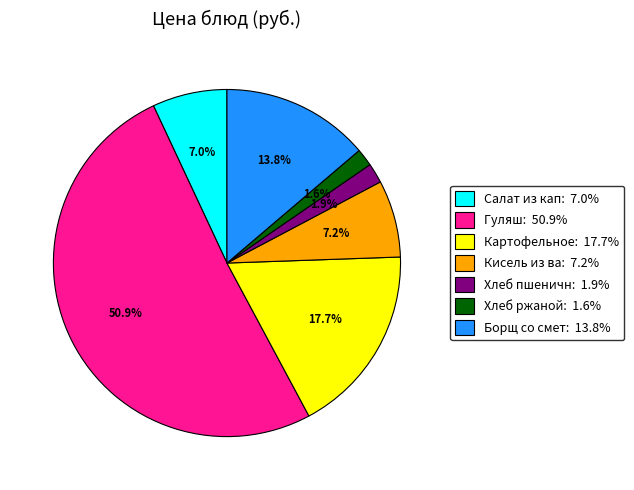

To the nearest percent, what is the average slice percentage?

14%